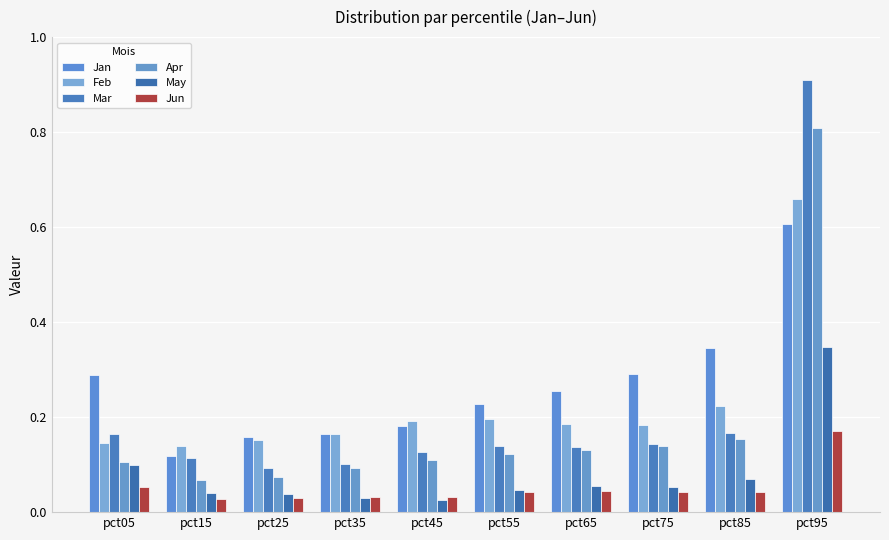

Count the Jan values in the range 0 to 1.

10